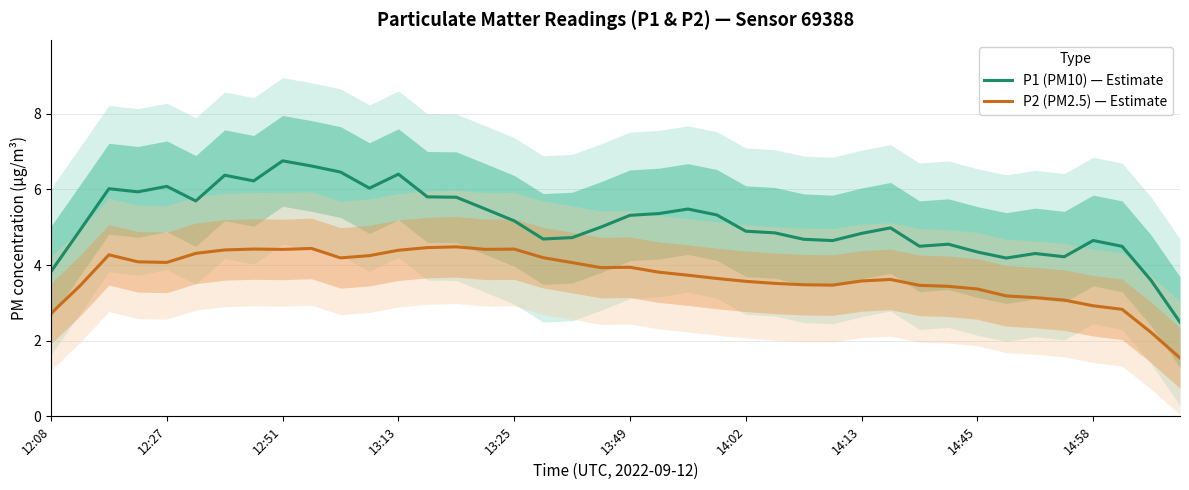

What is the value of the P2 (PM2.5) — Estimate point at the 5th from the left?

4.1